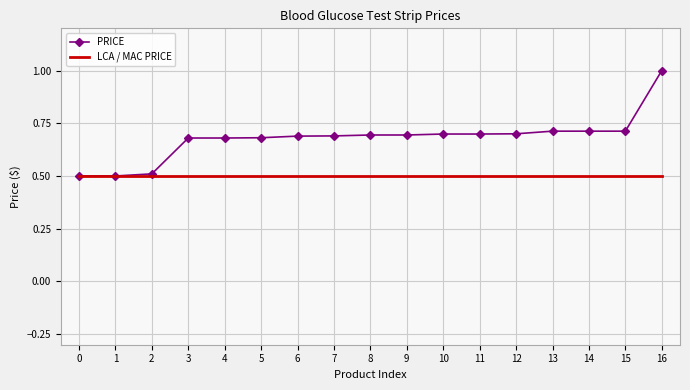

What is the sum of all PRICE values?

11.6